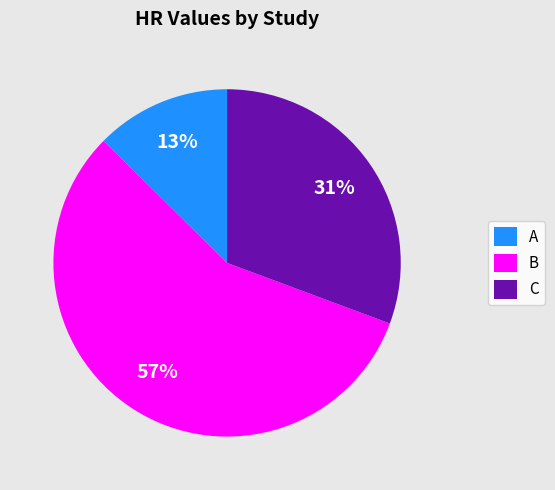

To the nearest percent, what portion does C represent?

31%